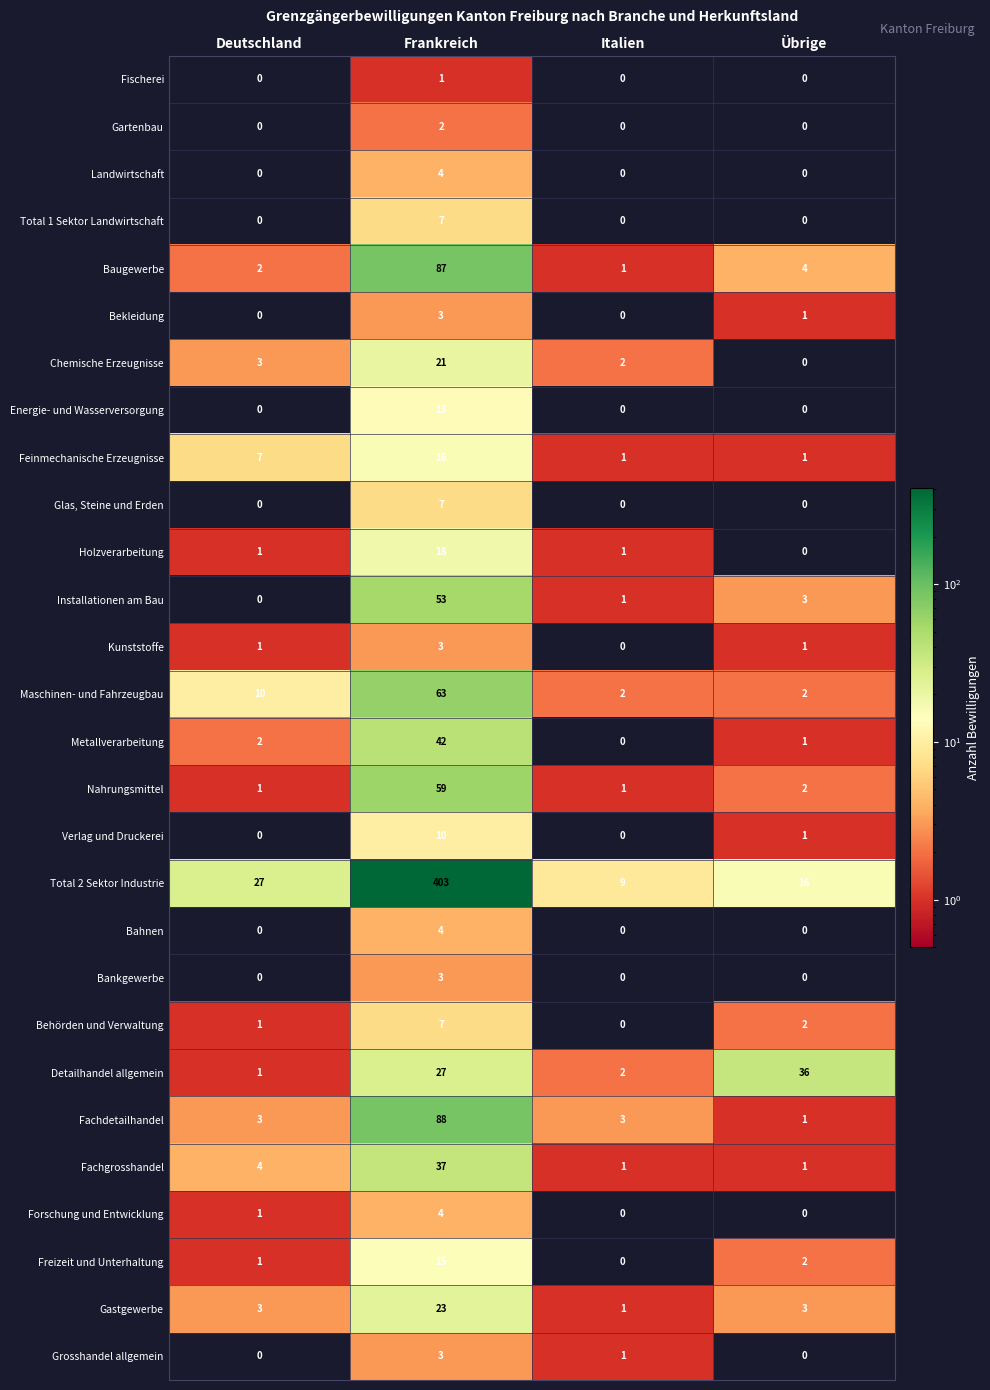

Count the Behörden und Verwaltung values in the range 1 to 7.

3